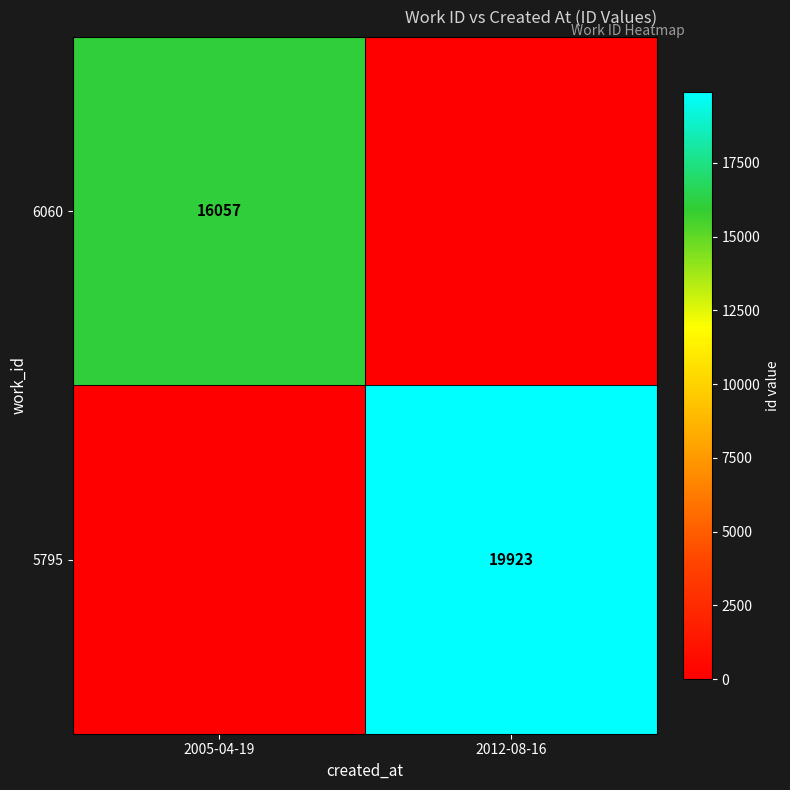

True or false: 5795 has a value of 19923 at 2012-08-16.

True